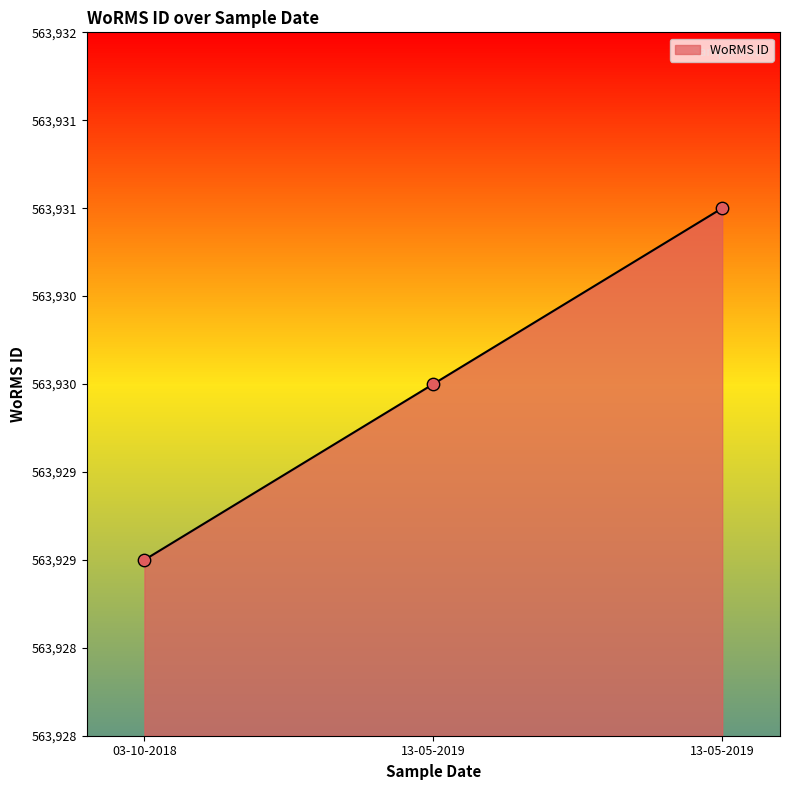

What is the change in value from 03-10-2018 to 13-05-2019?

+1